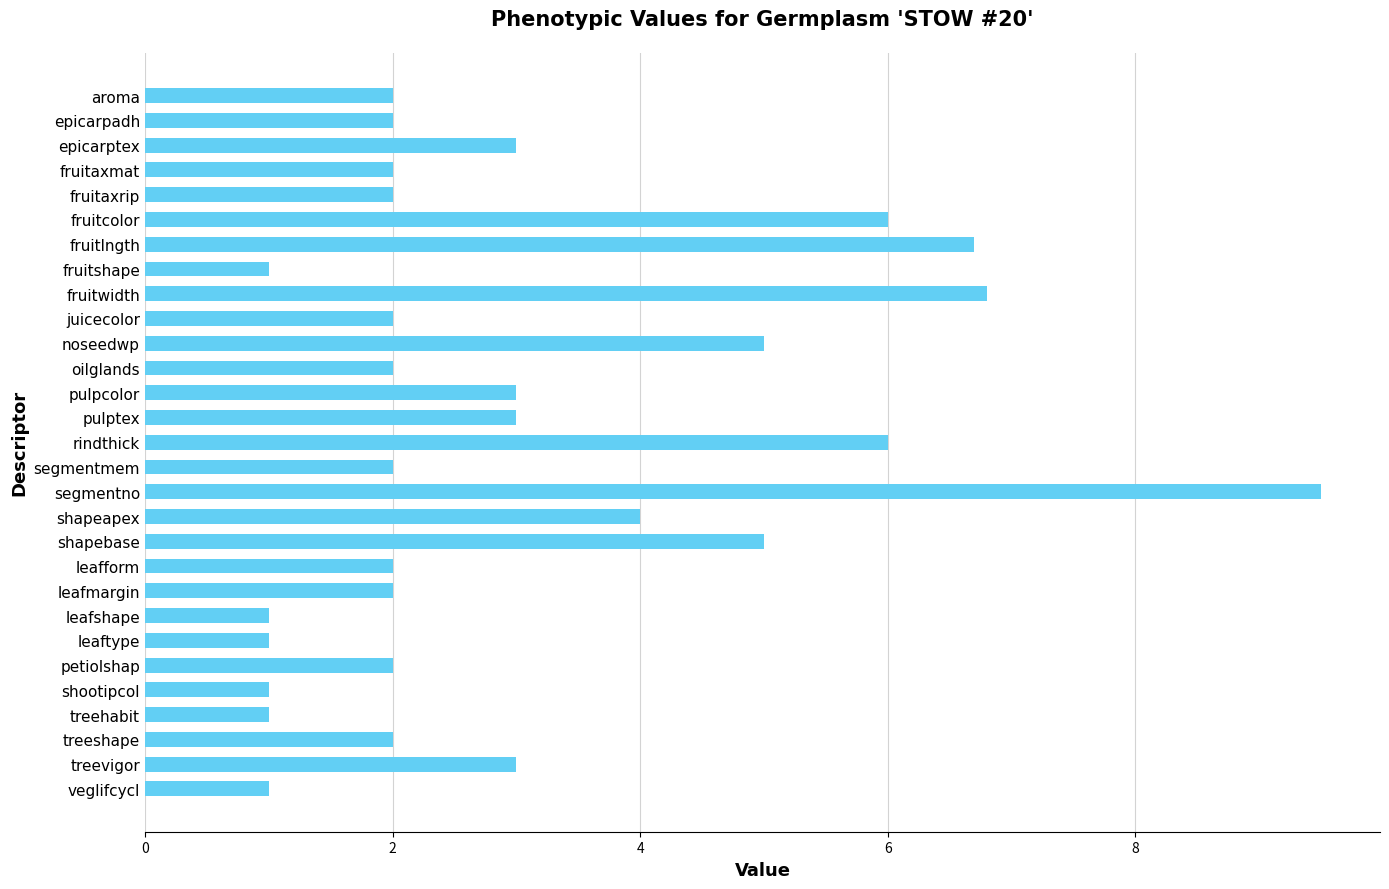

What is the minimum value shown in the chart?

1.0